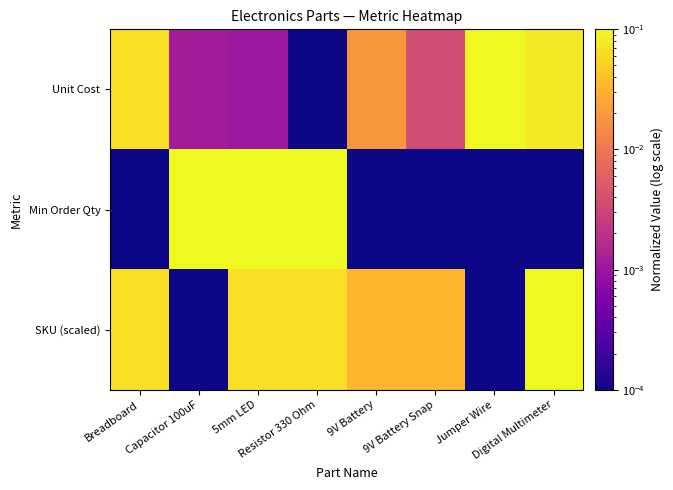

Which series has the largest total across all categories?

SKU (scaled)